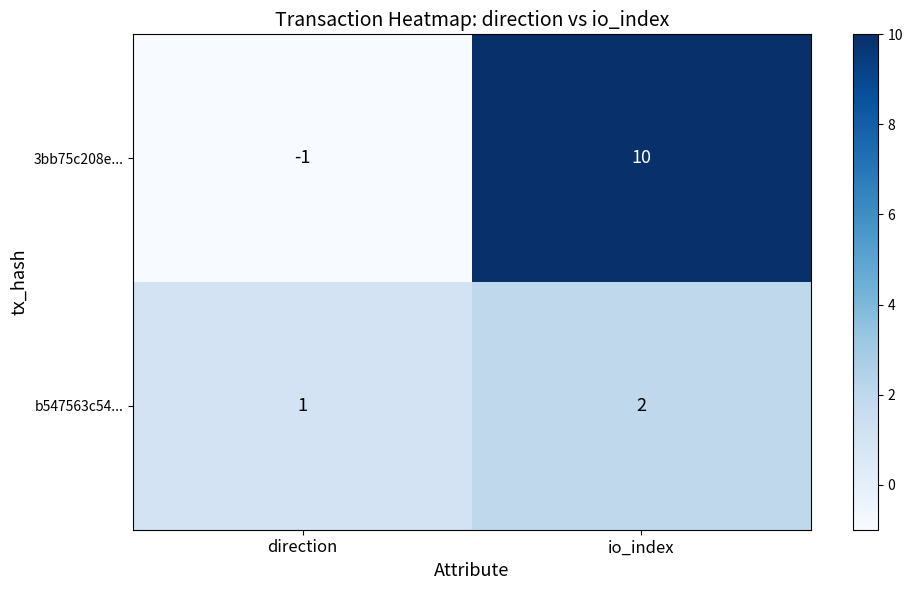

Which series has the largest total across all categories?

3bb75c208e...